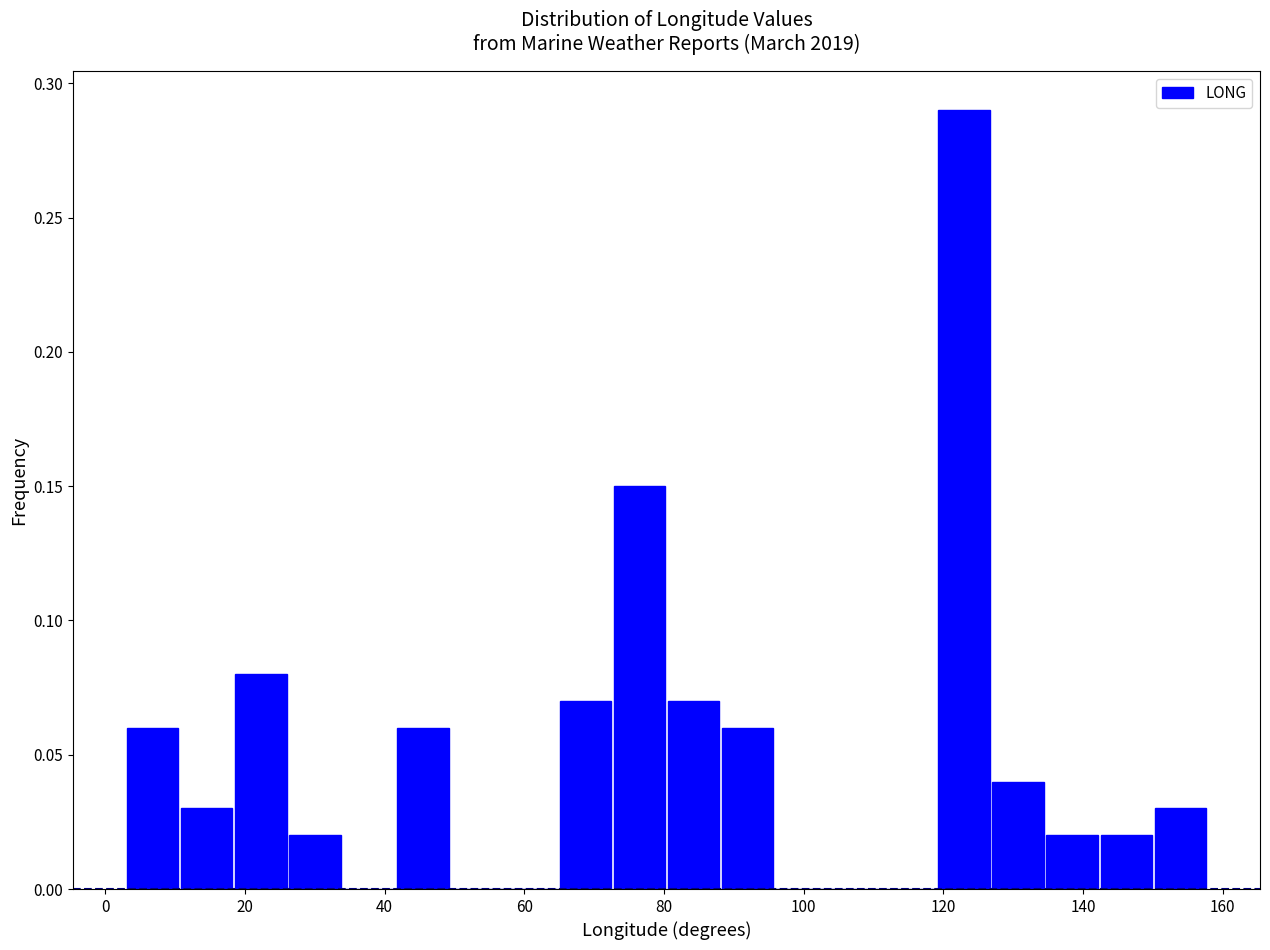

Read against the x-axis, roughly where is the centre of the tallest bar?

122